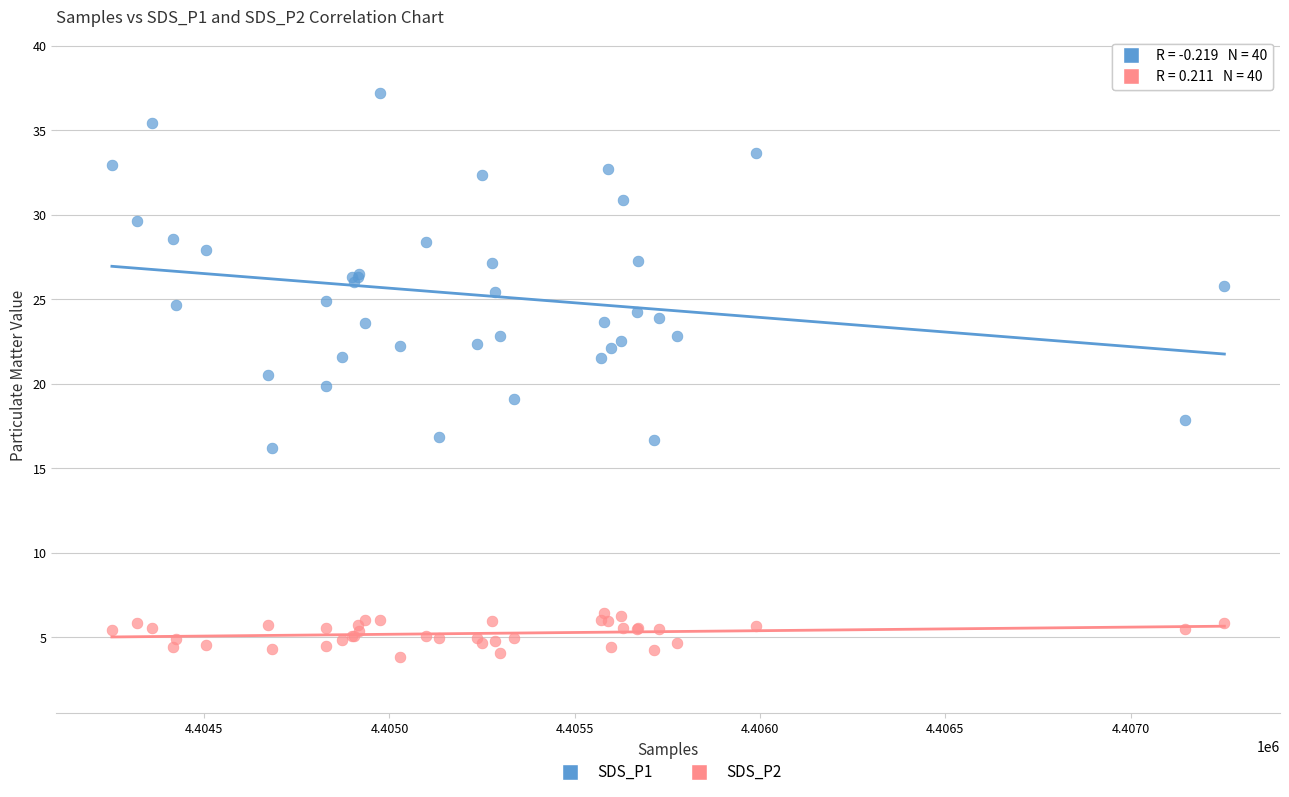

Which series contains the highest Y value?

SDS_P1